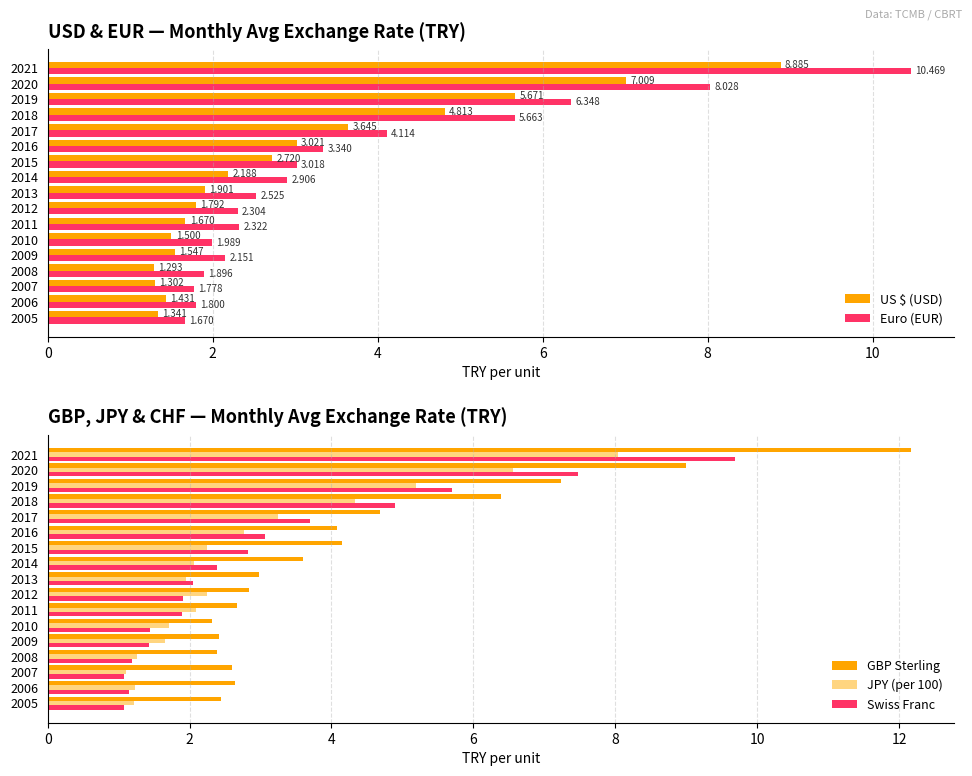

How many values in the Swiss Franc series are below 2?

8